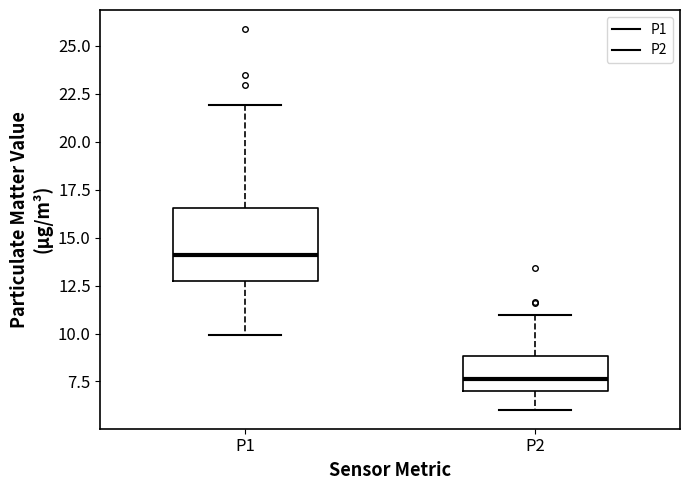

Reading left to right, transcribe this box plot: for each box, give where its median line is, the range the box spans, and where its two whiskers end, as read against the y-axis. The values are not printed on the chart, so give them approximately, as read against the axis.

P1: median 14.0, box 12.5 to 16.5, whiskers 10.0 to 22.0
P2: median 7.5, box 7.0 to 9.0, whiskers 6.0 to 11.0